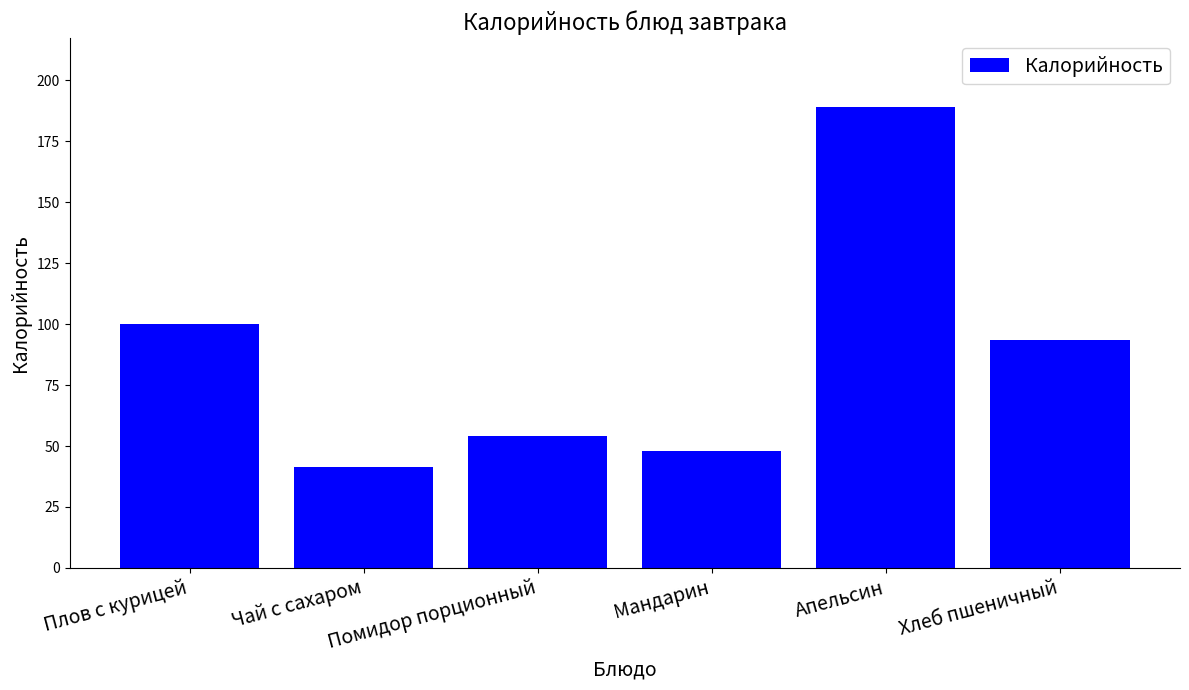

What is the label of the 2nd bar from the right?

Апельсин